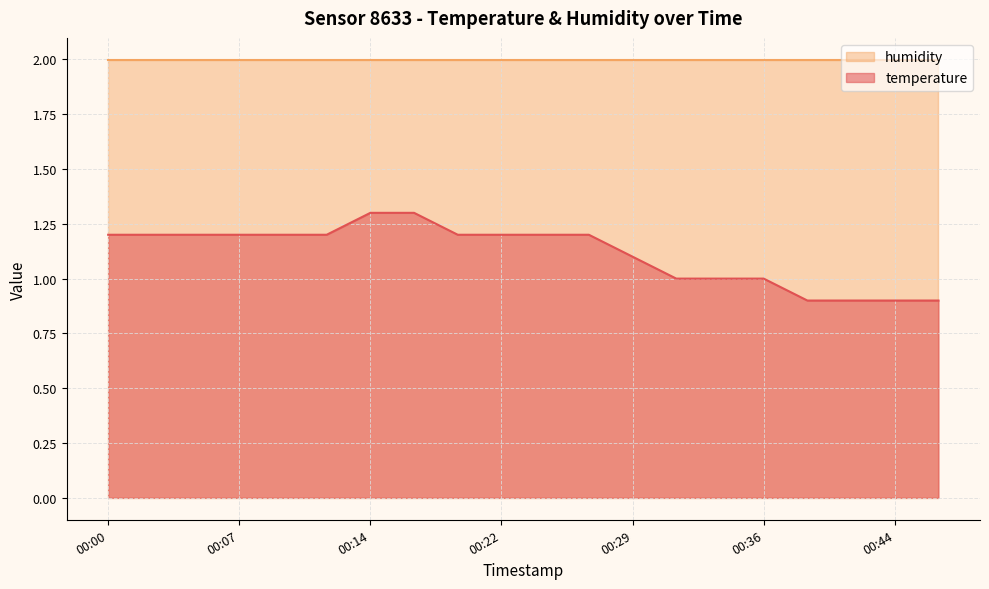

What value does the data have at 00:02?

1.2